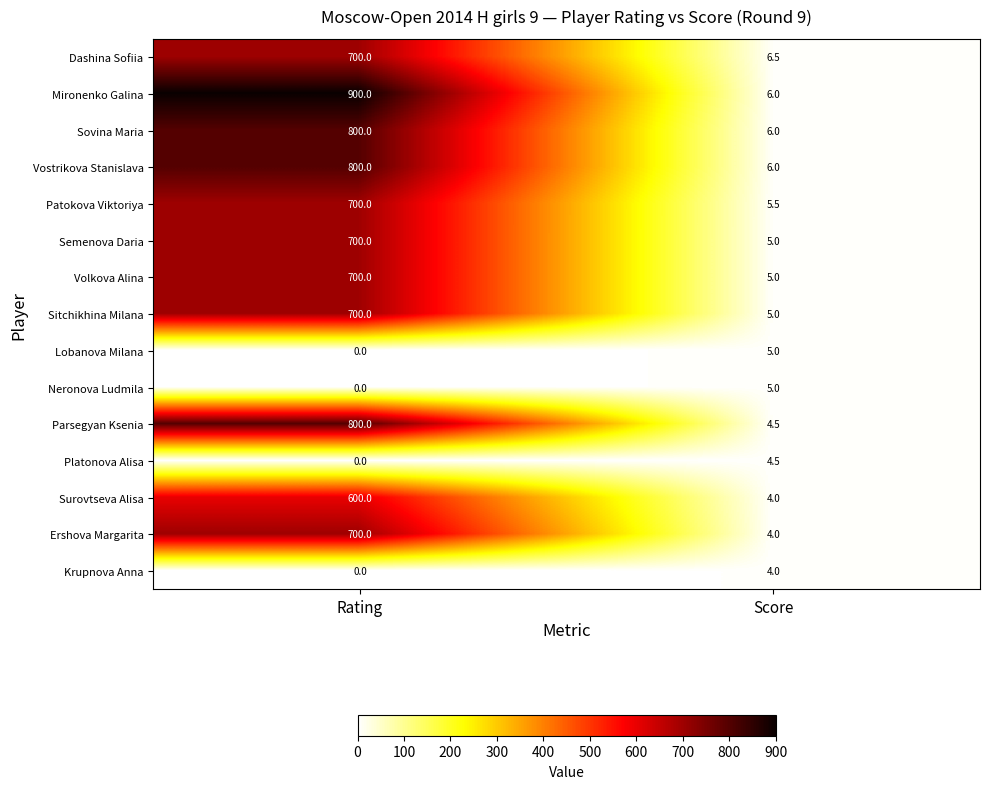

What is the total value across all series at Score?

76.0